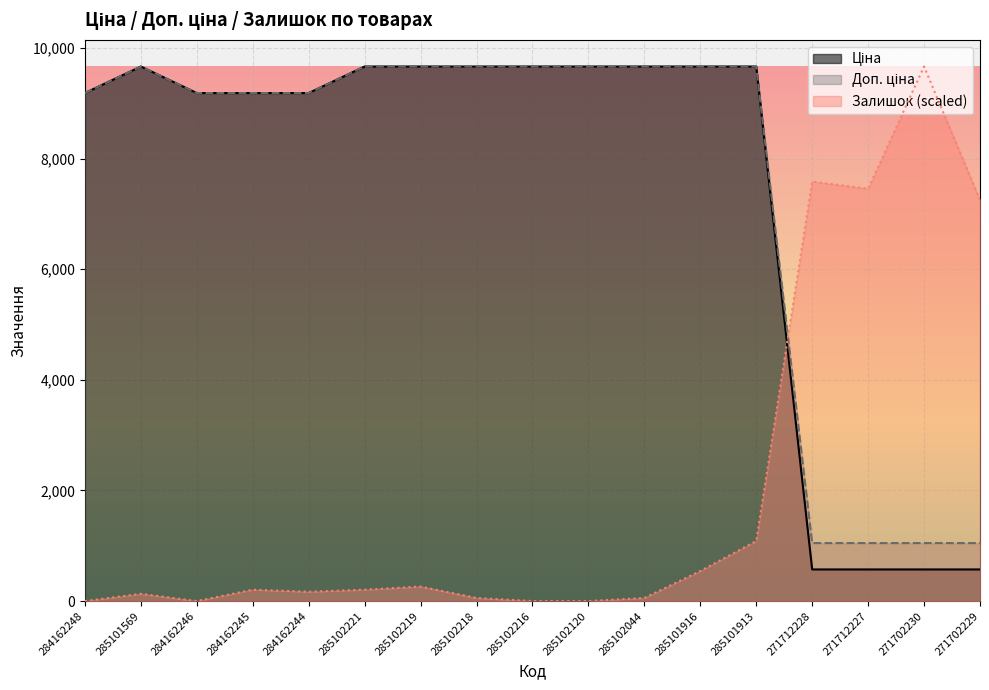

At which label does Залишок first exceed 206?

284162245